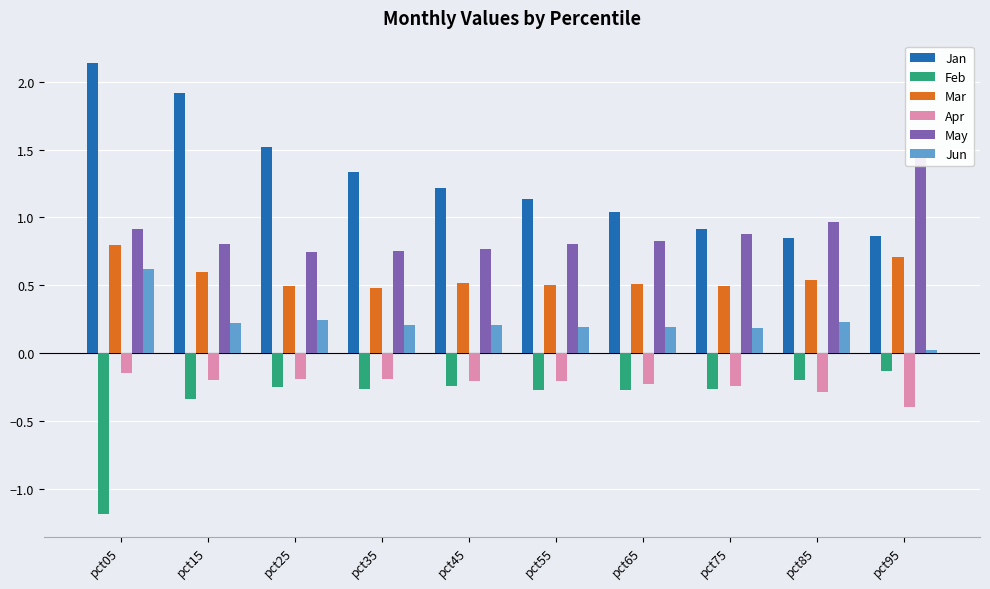

List the series in order of their peak value, lowest first.

Apr, Feb, Jun, Mar, May, Jan